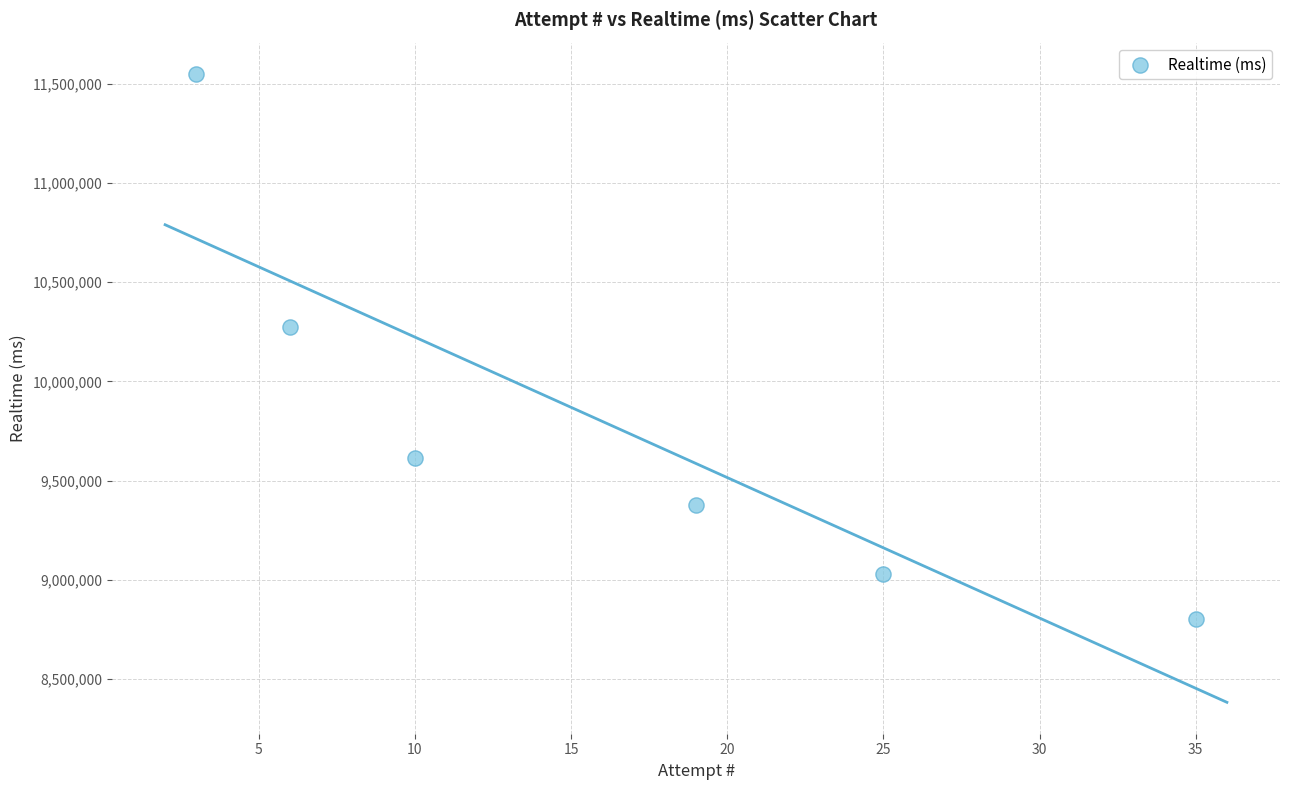

What is the average Y value?

9774745